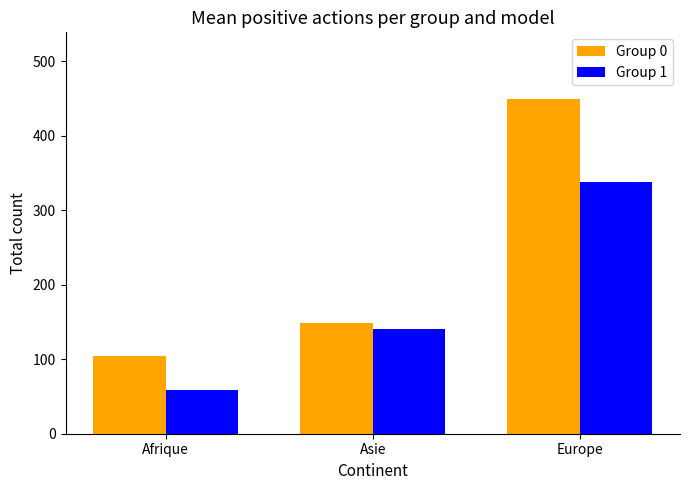

What position from the left is Asie?

2